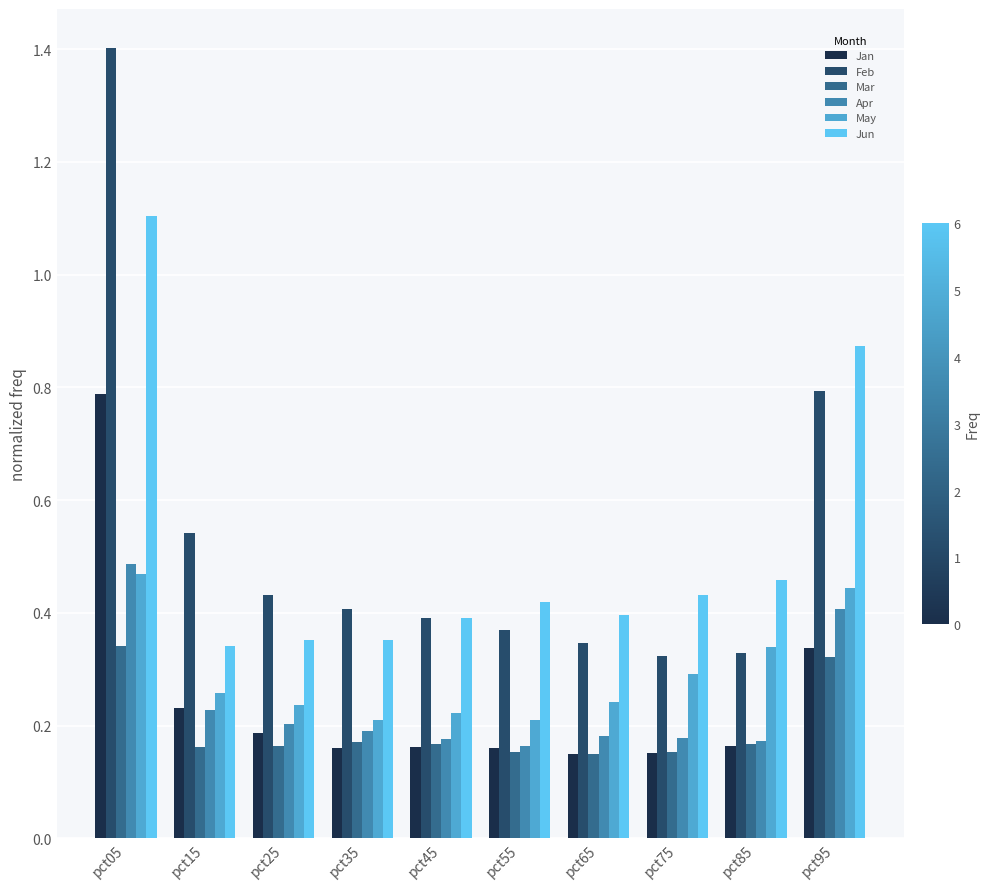

What is the sum of all Jun values?

5.1